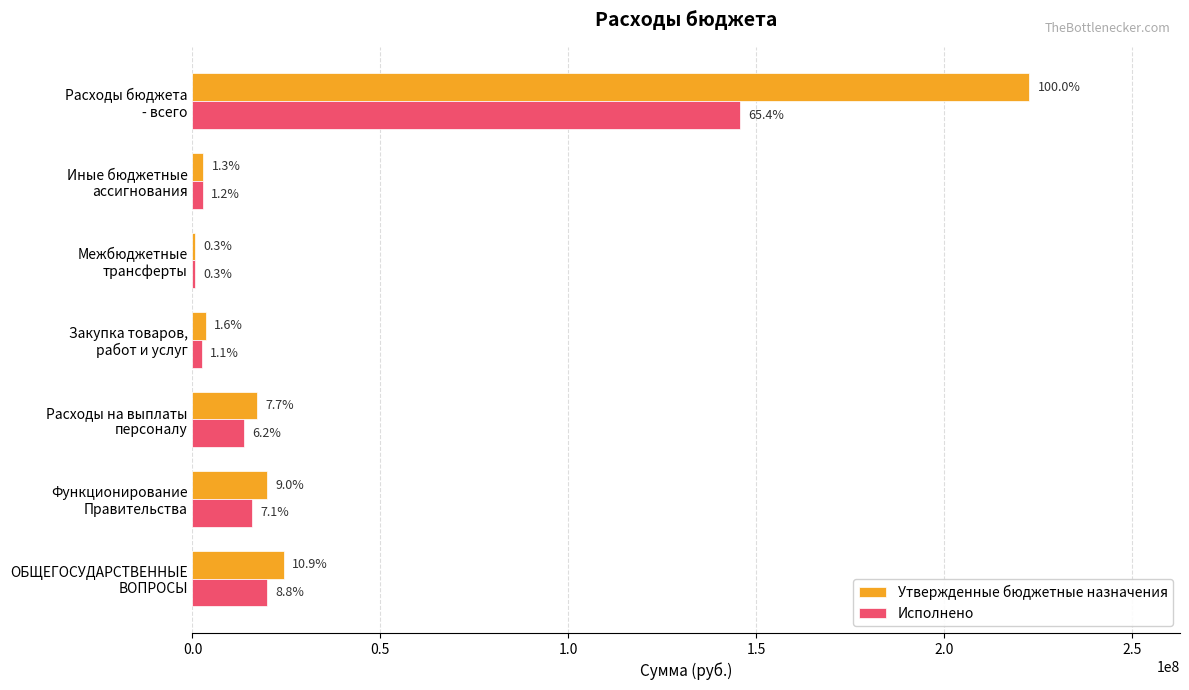

What are all the series names shown in the legend?

Утвержденные бюджетные назначения, Исполнено